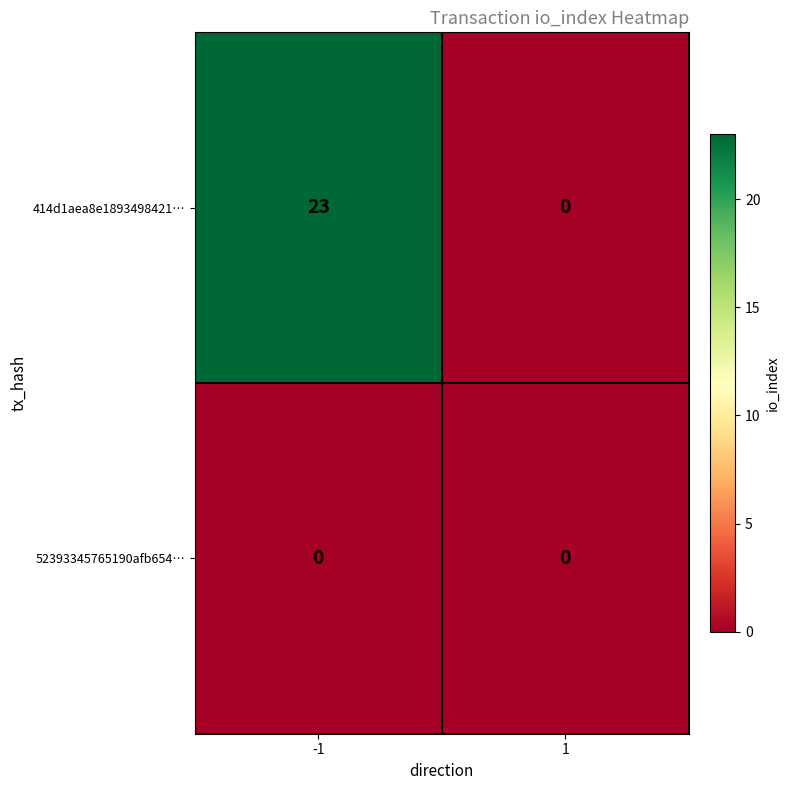

Which series has the largest range (max minus min)?

414d1aea8e1893498421…